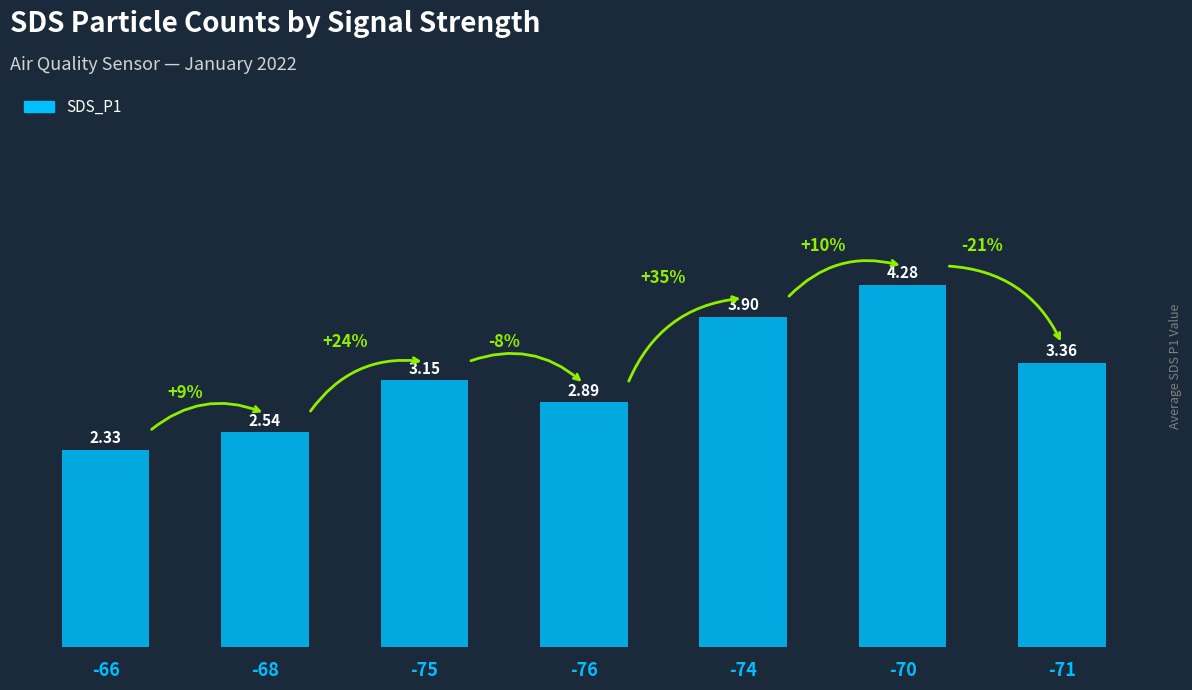

Which label corresponds to the smallest value in the chart?

-66